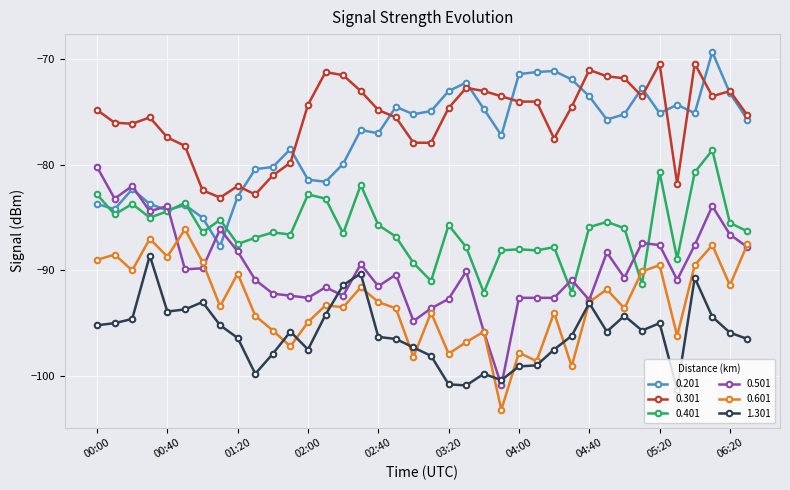

Which series has the widest spread of values?

0.501